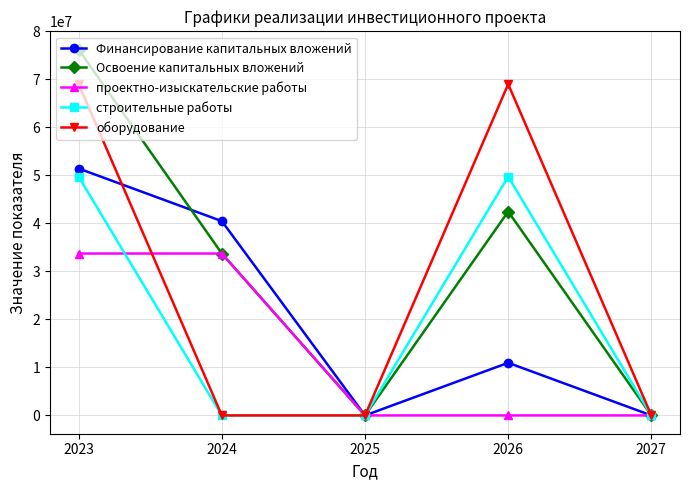

What is the sum of the строительные работы values at 2026 and 2027?

49726741